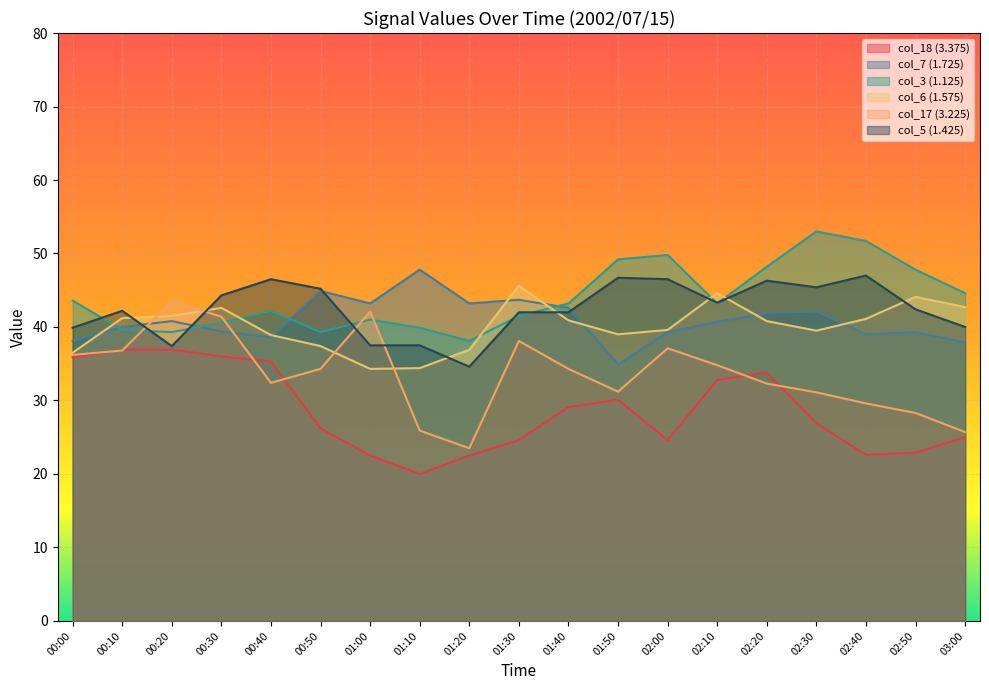

At how many categories does at least one series exceed 23?

19